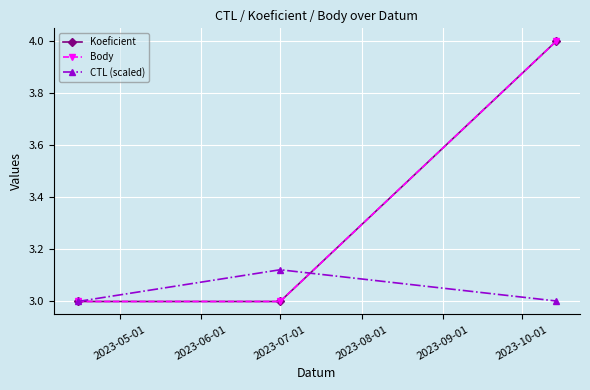

Does the chart have visible grid lines?

Yes